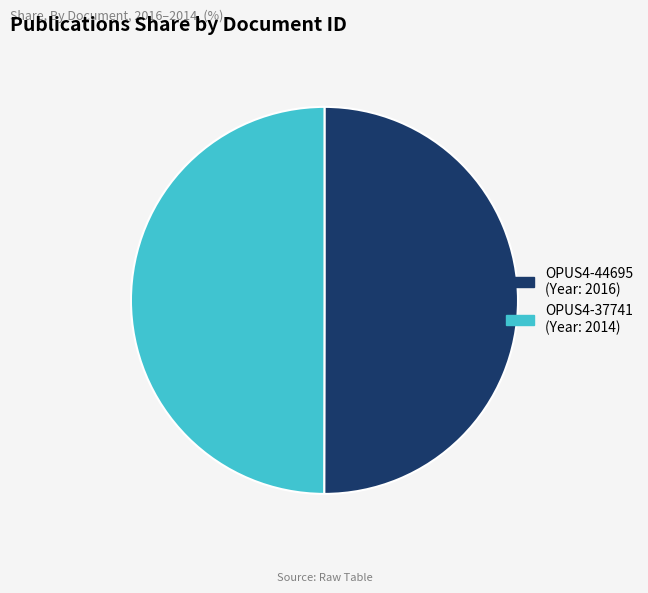

Is it true that OPUS4-37741 is 59% of the pie?

False